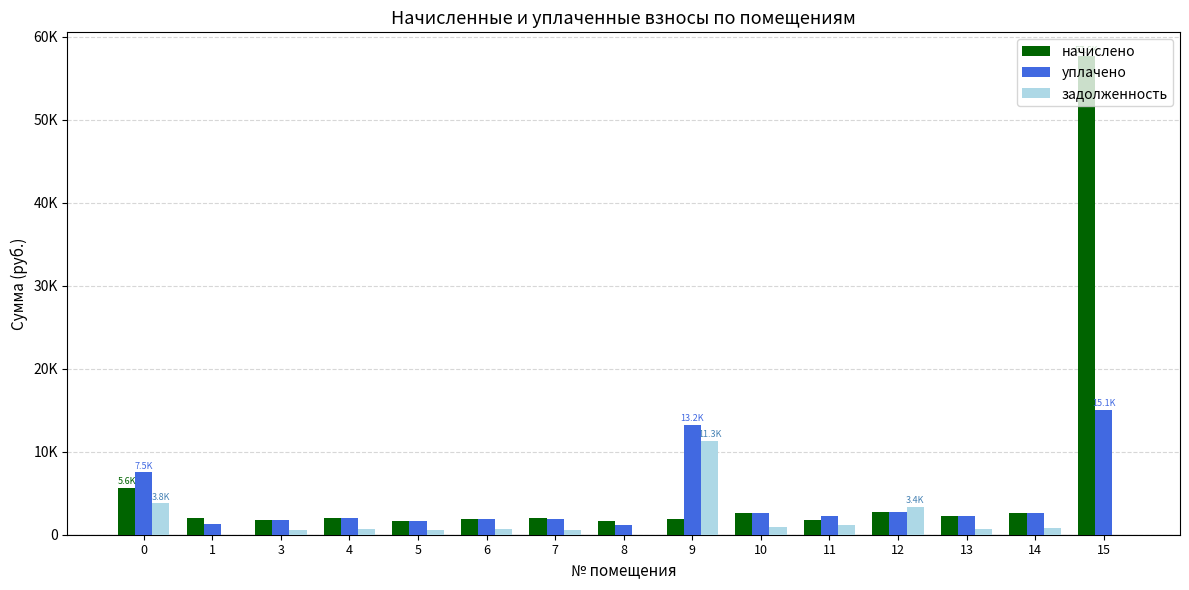

Are the bars grouped side by side (vs. stacked)?

Yes